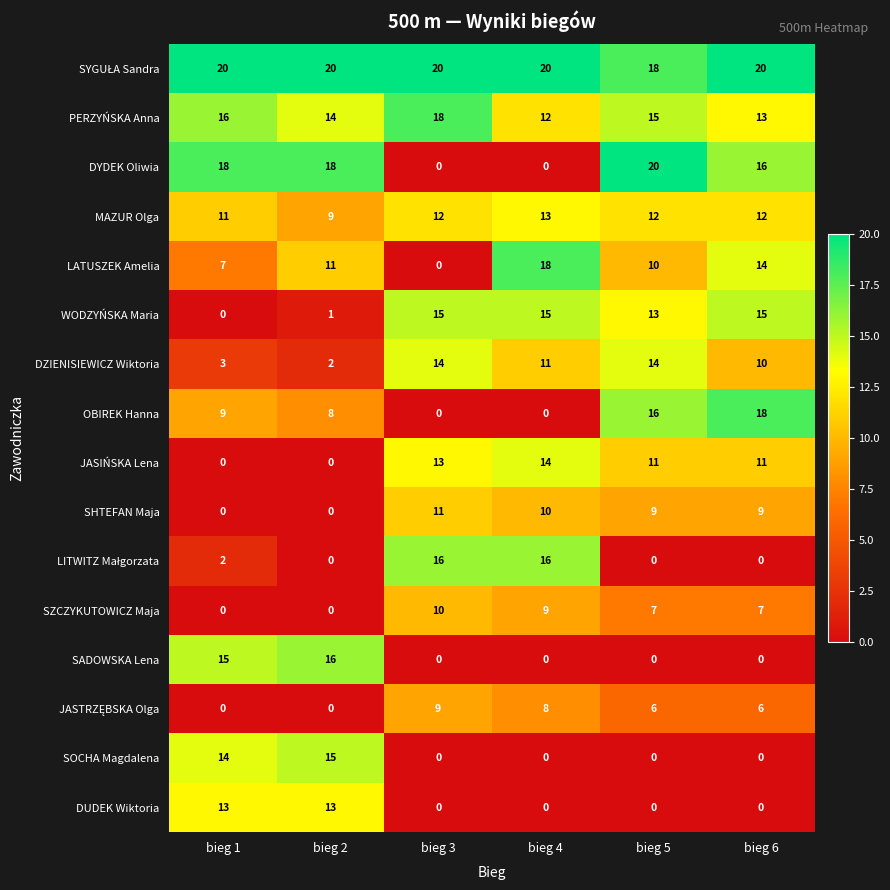

What is the average value of the DZIENISIEWICZ Wiktoria series?

9